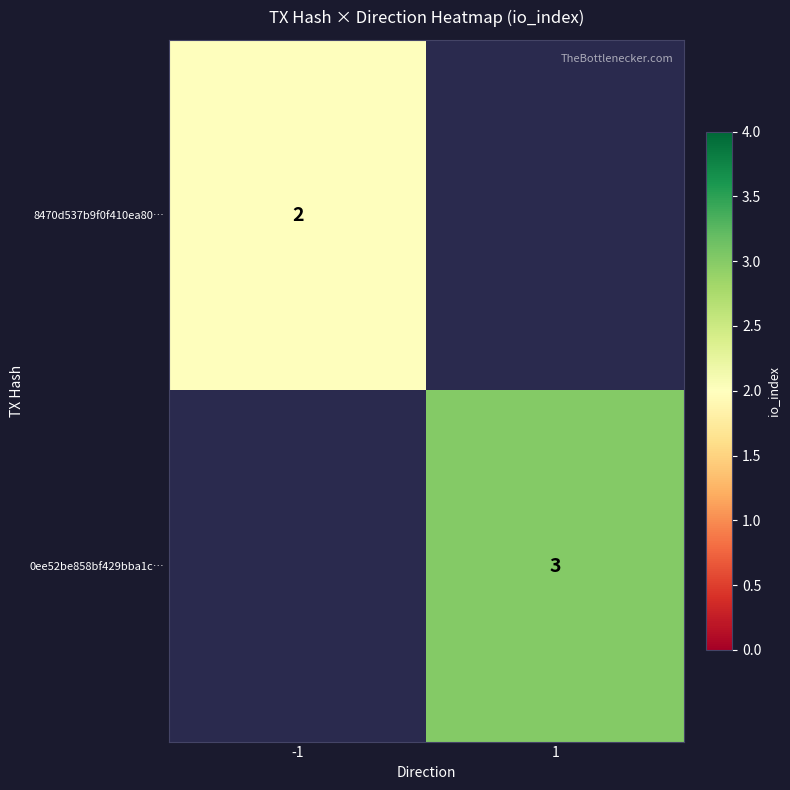

Is it true that 8470d537b9f0f410ea80… equals 1 at -1?

False